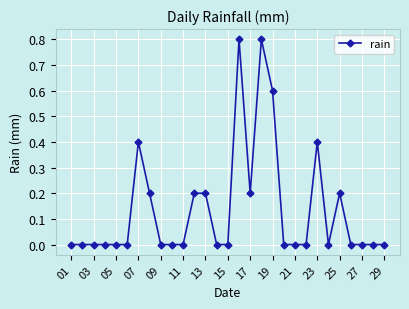

Count the number of data series in this chart.

1